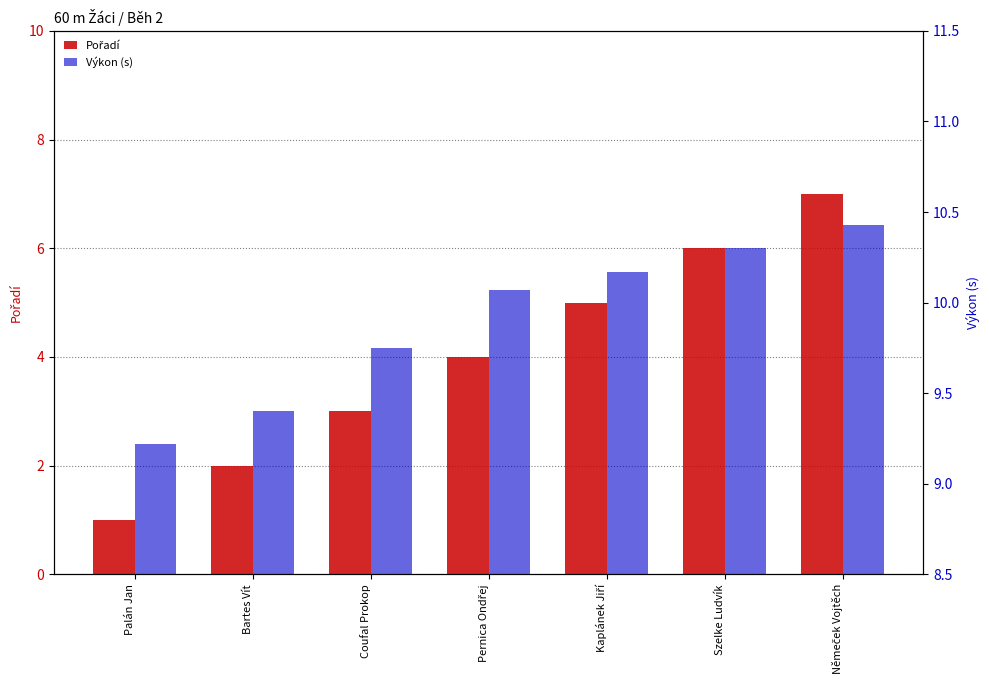

List the series in order of their peak value, highest first.

Výkon (s), Pořadí